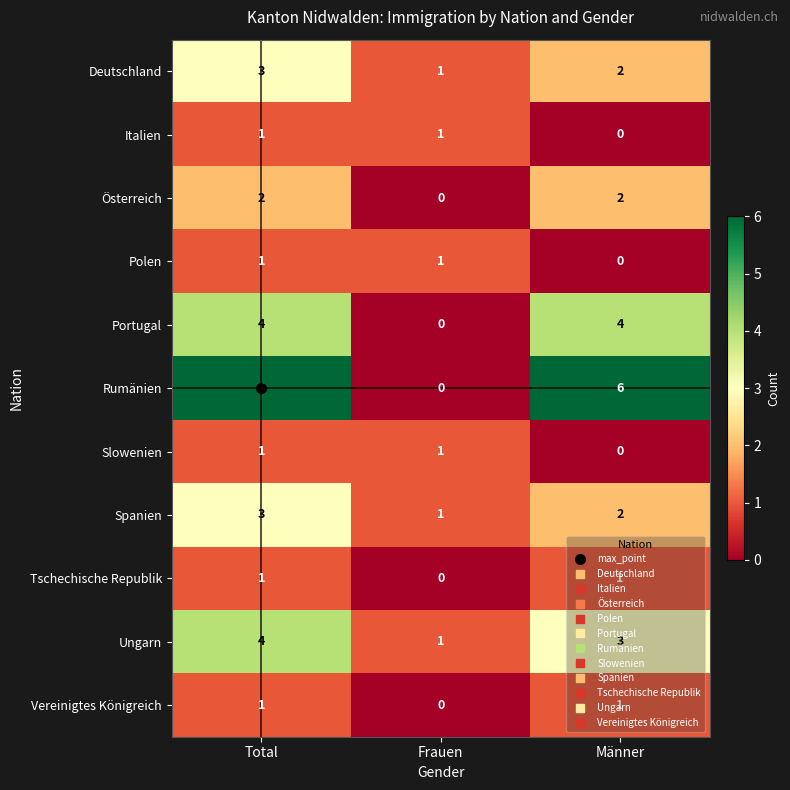

List the labels in order of Deutschland value, largest first.

Total, Männer, Frauen